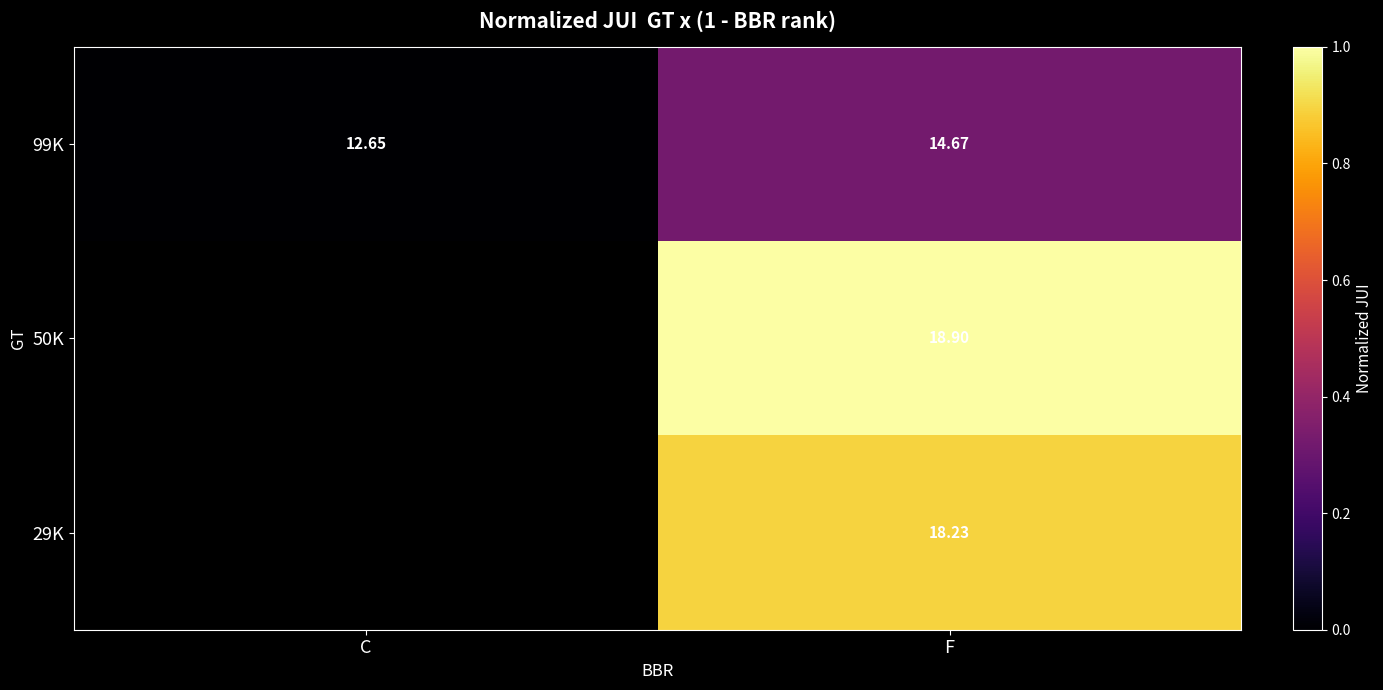

Where is 99K nearest to the value 13?

C